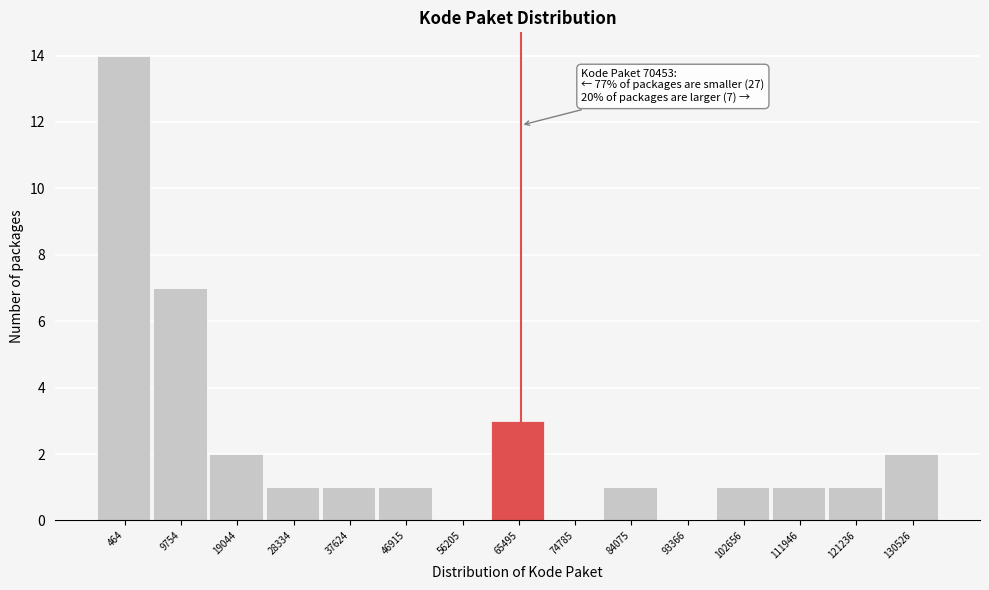

Reading right to left, what are all the values shown in this chart?

130526=2	121236=1	111946=1	102656=1	93366=0	84075=1	74785=0	65495=3	56205=0	46915=1	37624=1	28334=1	19044=2	9754=7	464=14